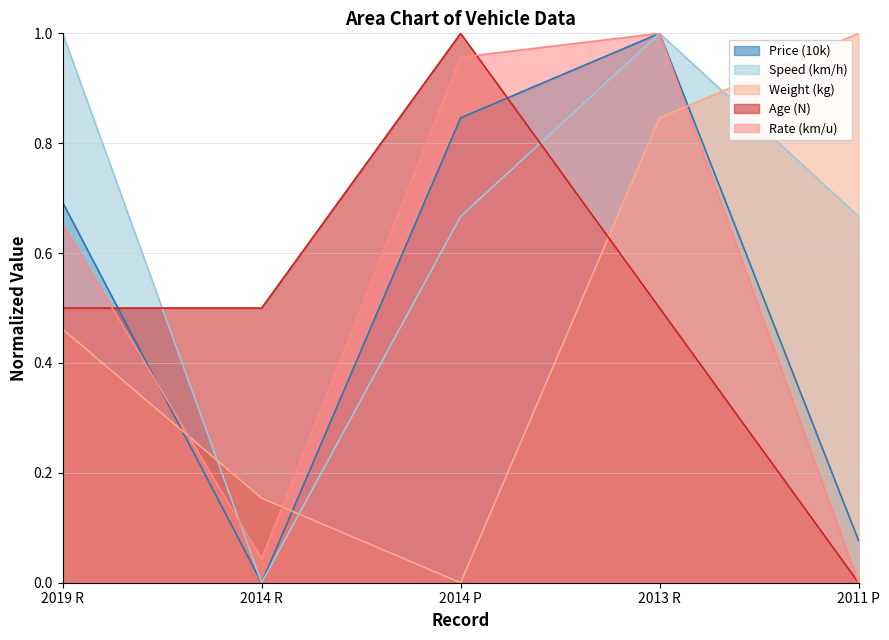

Which series has the largest total across all categories?

Speed (km/h)